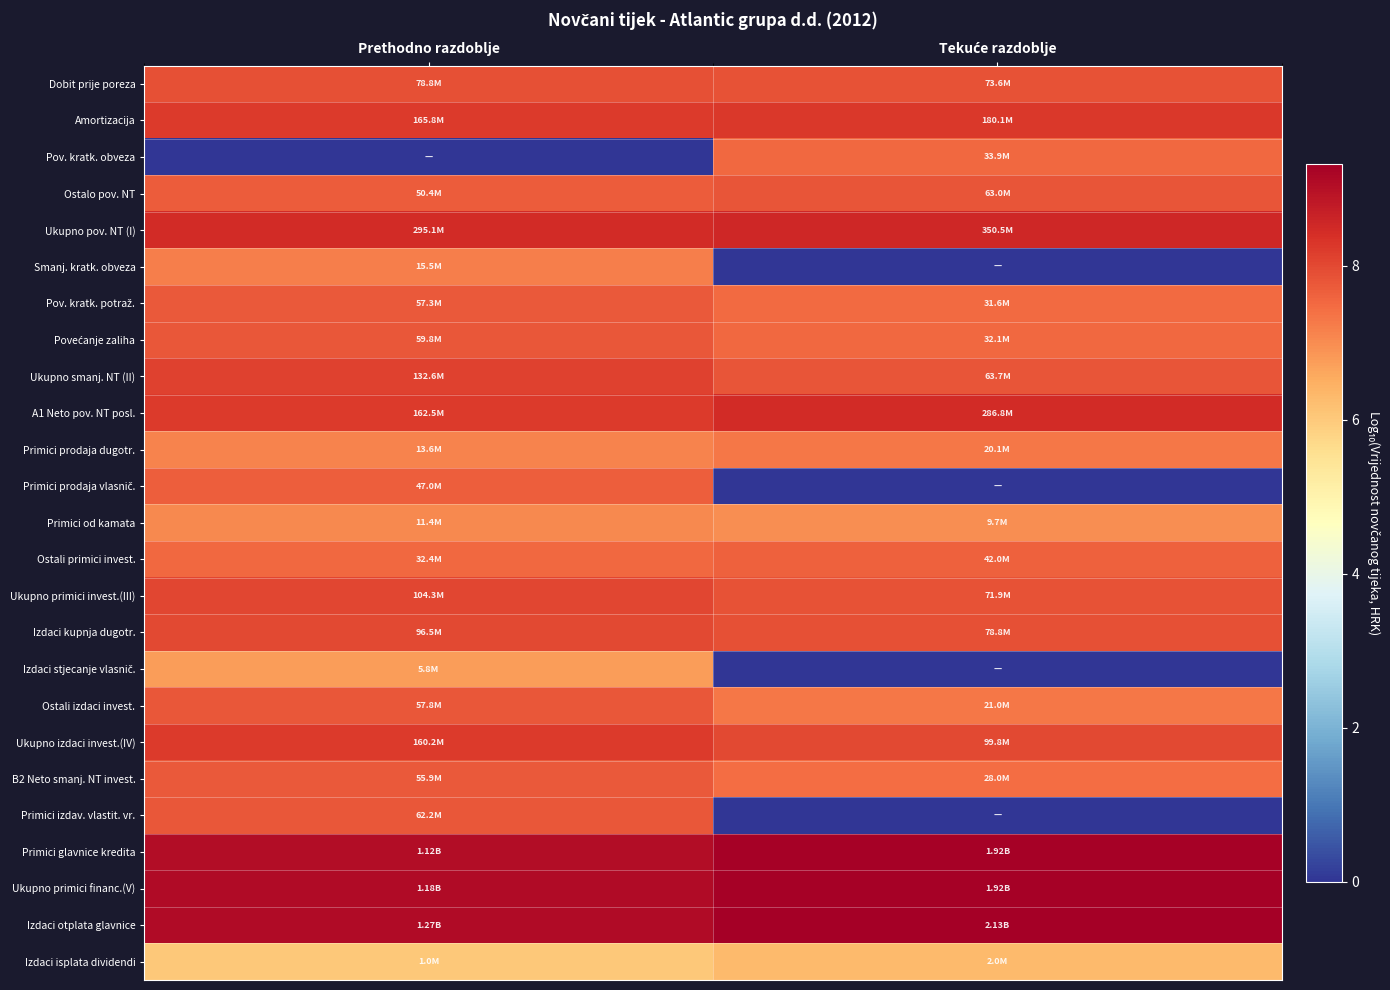

How many distinct data groups are displayed?

25